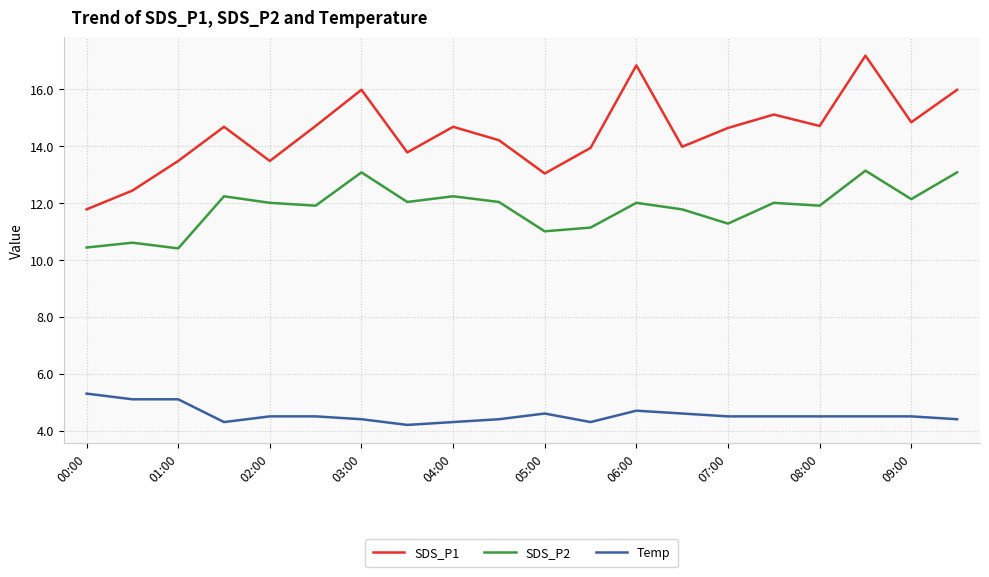

What is the difference between the maximum and minimum values in the SDS_P1 series?

5.4